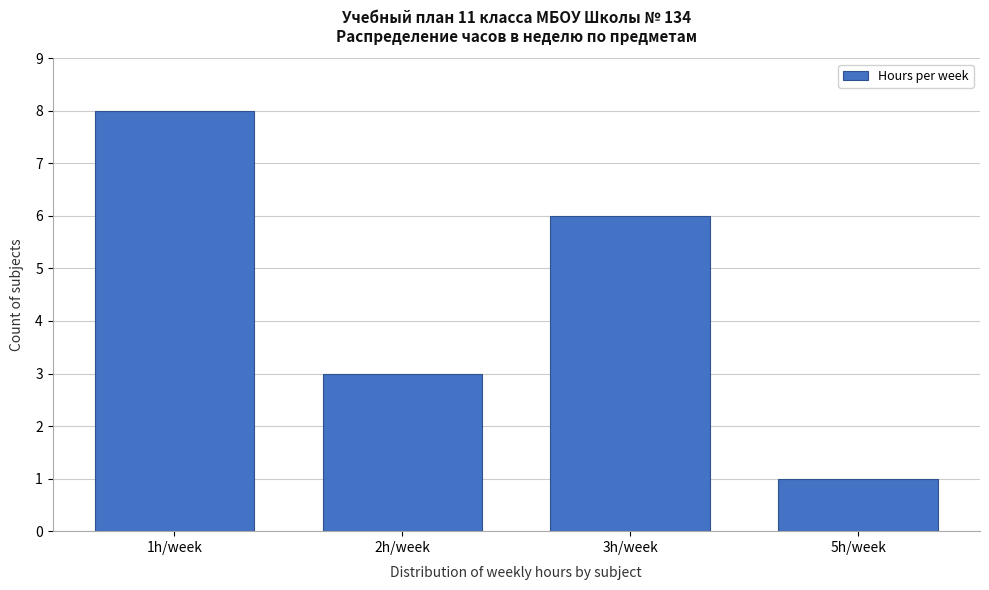

Reading right to left, transcribe all the data shown in this chart.

1	6	3	8